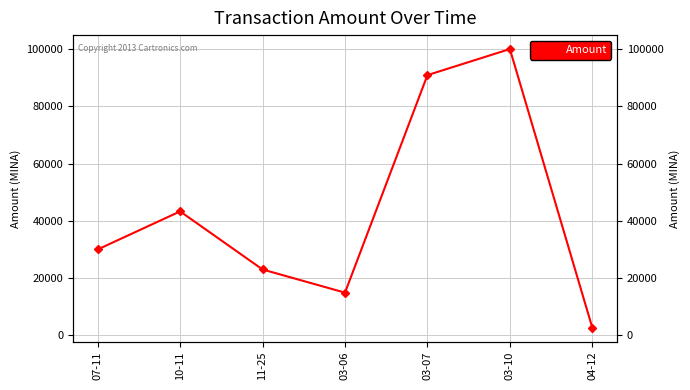

The value at 10-11 is 43299.5. True or false?

True